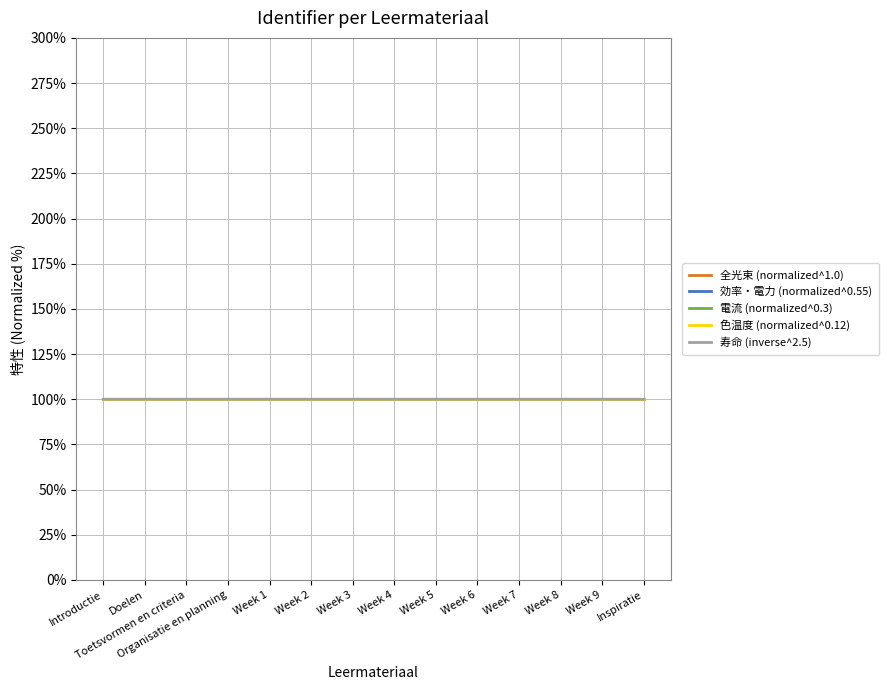

The value of 電流 (normalized^0.3) at Week 7 is 48.3. True or false?

False